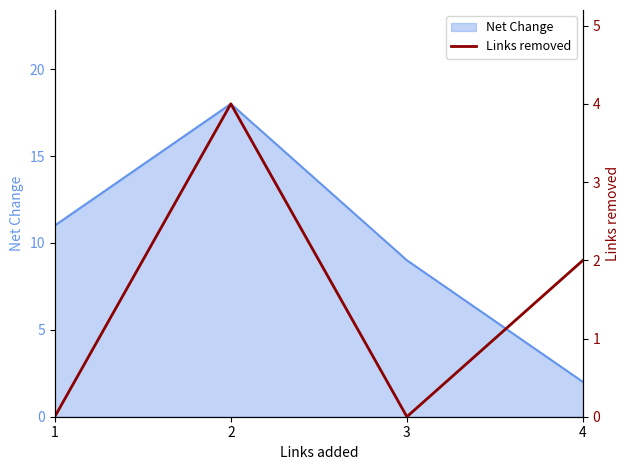

Between 3 and 2, which is larger?

2